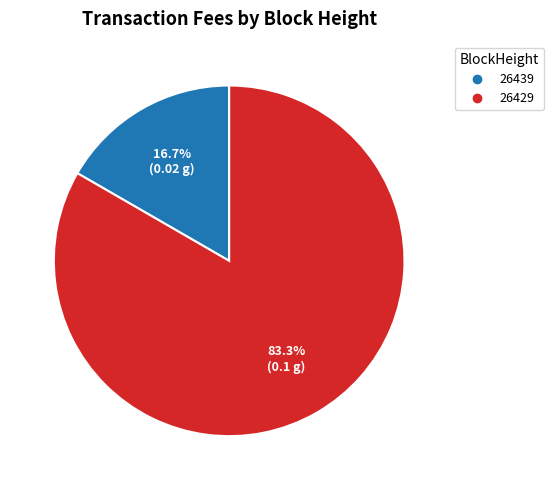

Which category has the biggest portion of the pie?

26429